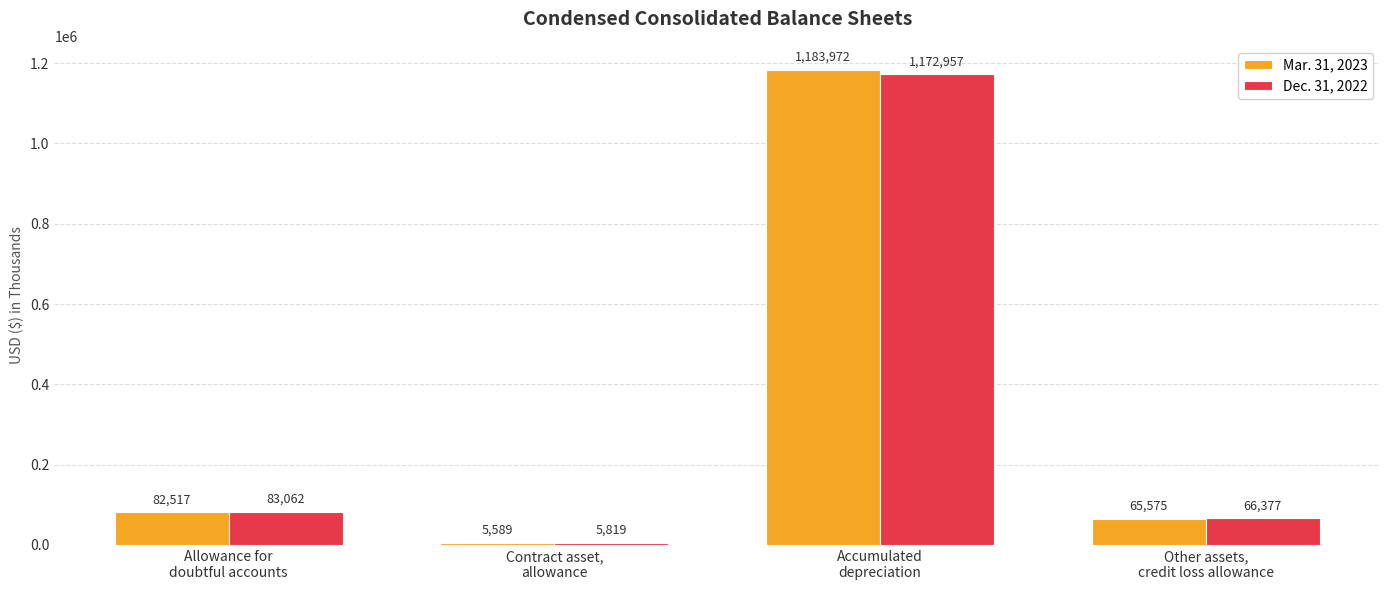

Rank the series by their maximum value, from highest to lowest.

Mar. 31, 2023, Dec. 31, 2022